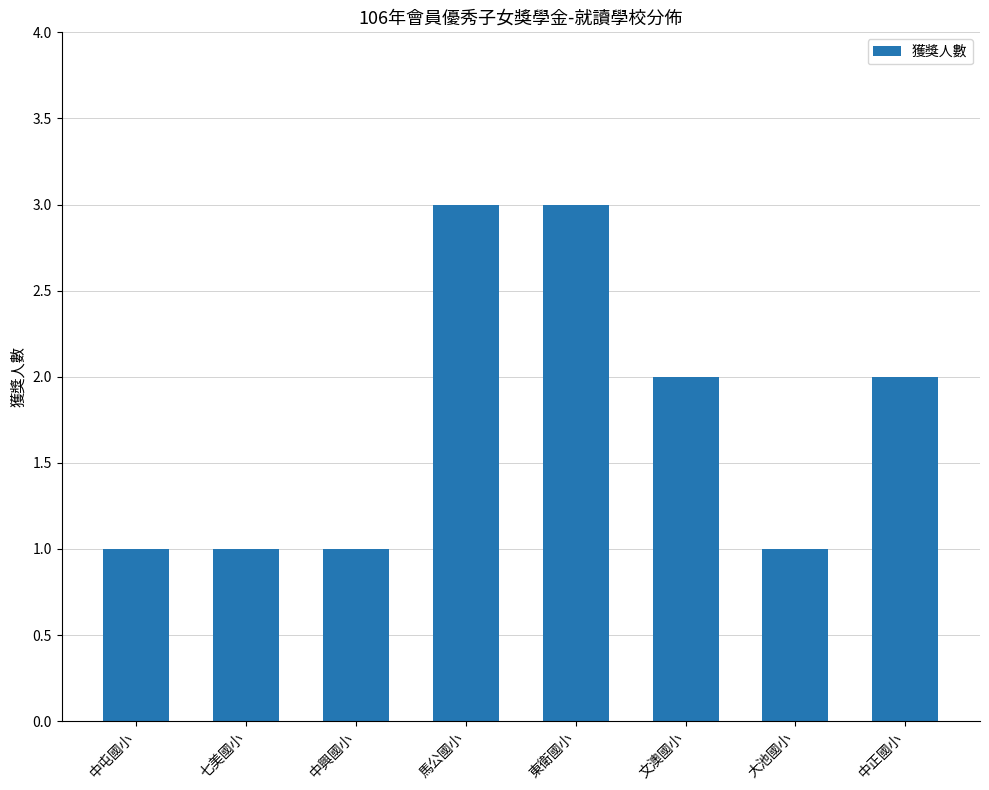

What value does the data have at 東衛國小?

3